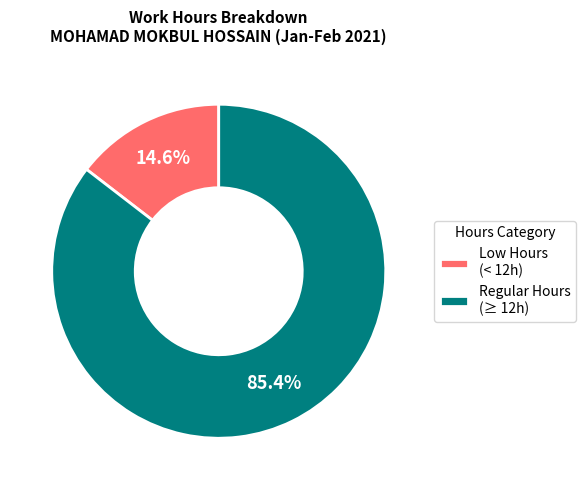

Does any single category account for the majority?

Yes